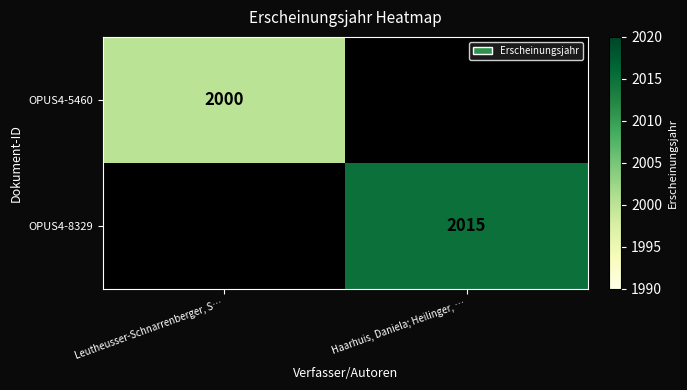

The value of OPUS4-8329 at Haarhuis, Daniela; Heilinger, … is 2015. True or false?

True